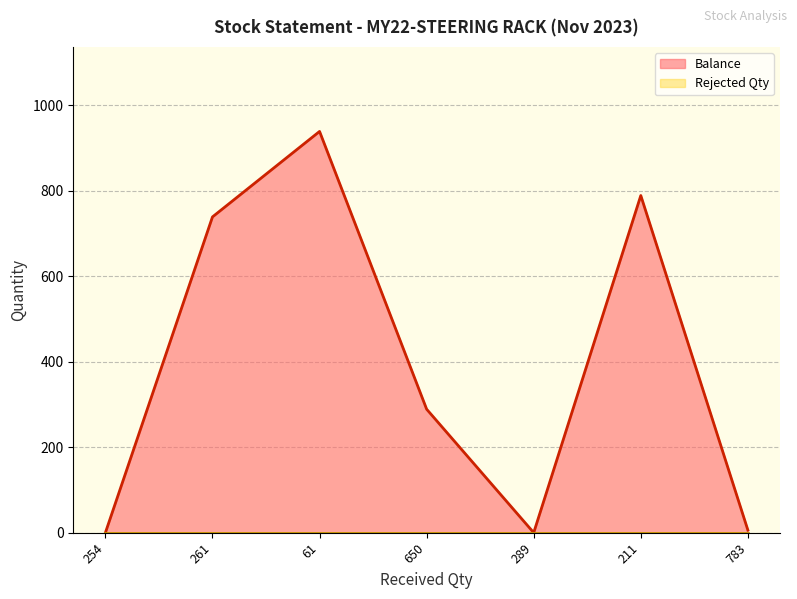

What is the label of the 7th point from the left?

783